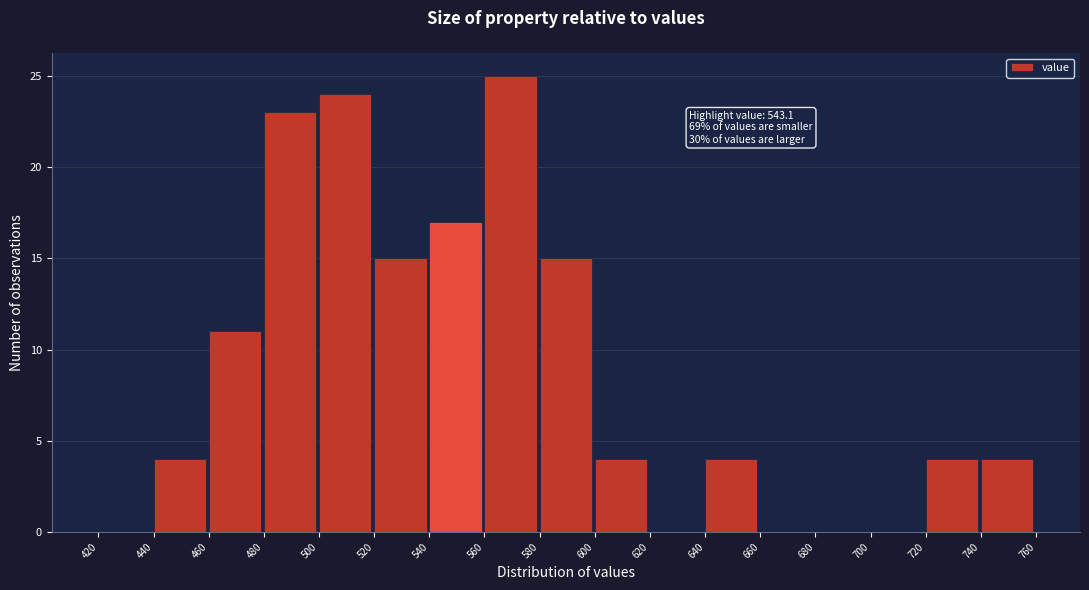

Over which range of the x-axis is the bar tallest?

560 to 580